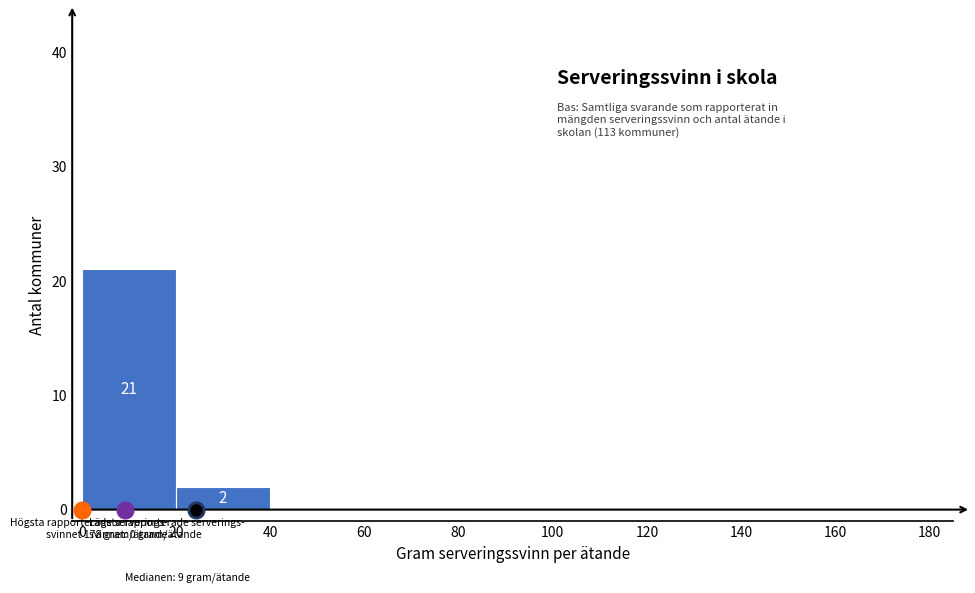

Over which range of the x-axis is the bar tallest?

0 to 20